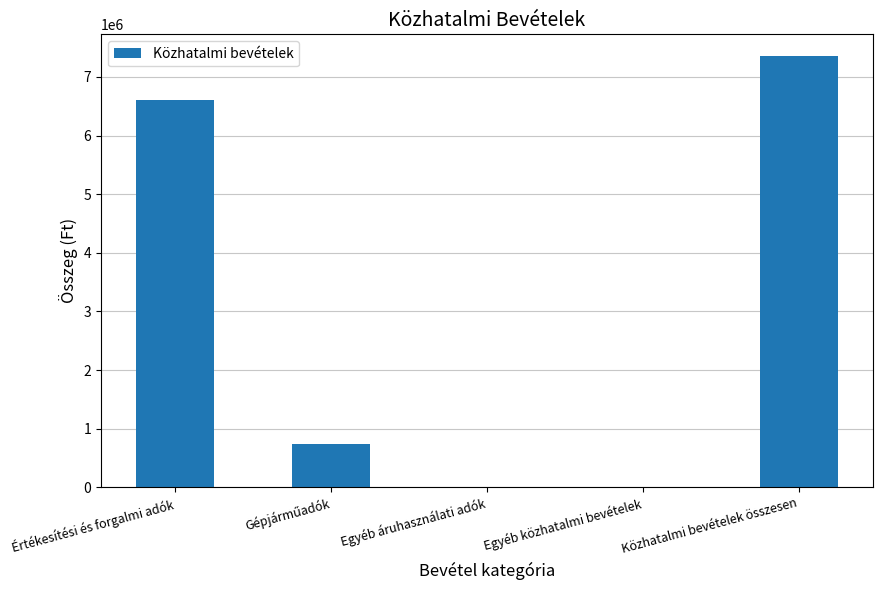

What is the sum of all values?

14717738